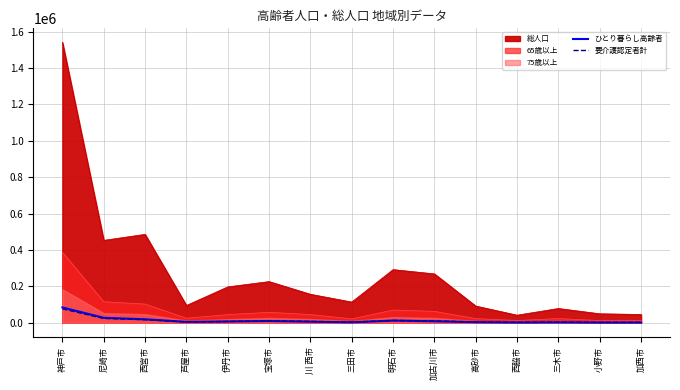

Read the 要介護認定者計 value at 宝塚市.

10377